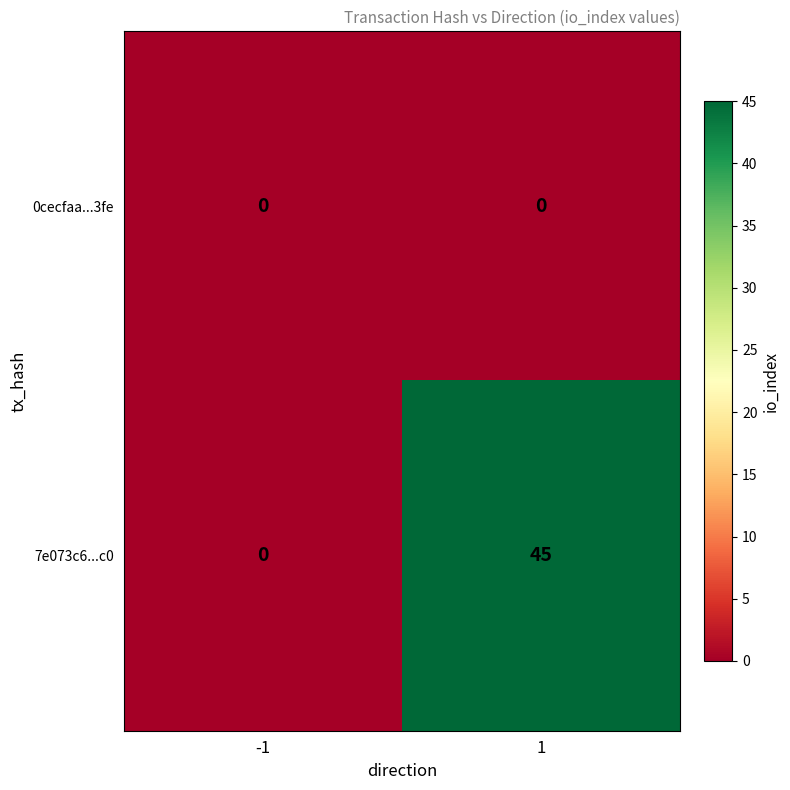

Reading left to right, extract all data points from this chart.

0cecfaa...3fe: 0	0
7e073c6...c0: 0	45